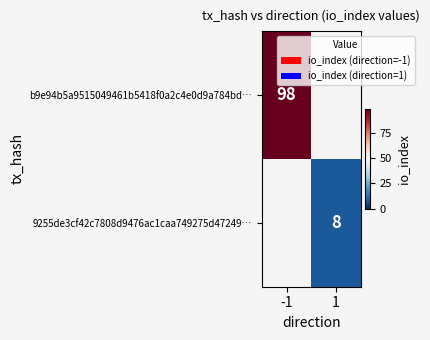

The value of 9255de3cf42c7808d9476ac1caa749275d47249… at 1 is 8. True or false?

True